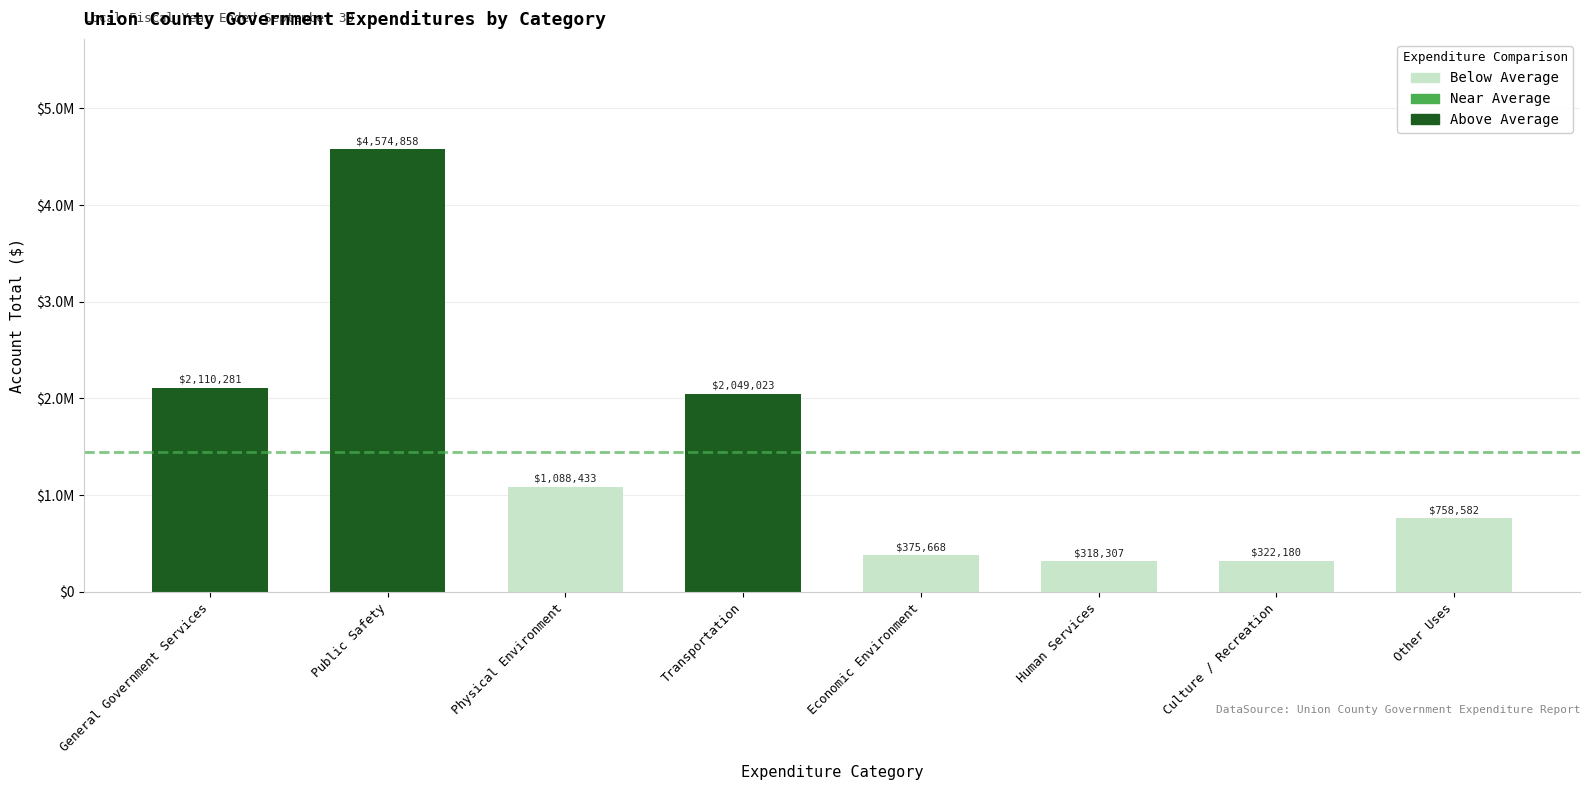

Are the bars horizontal?

No